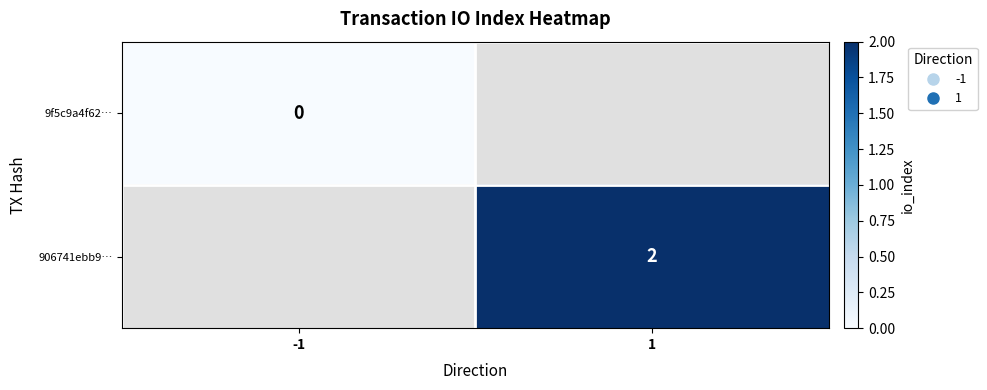

Is it true that 9f5c9a4f62… equals 0.0 at -1?

True